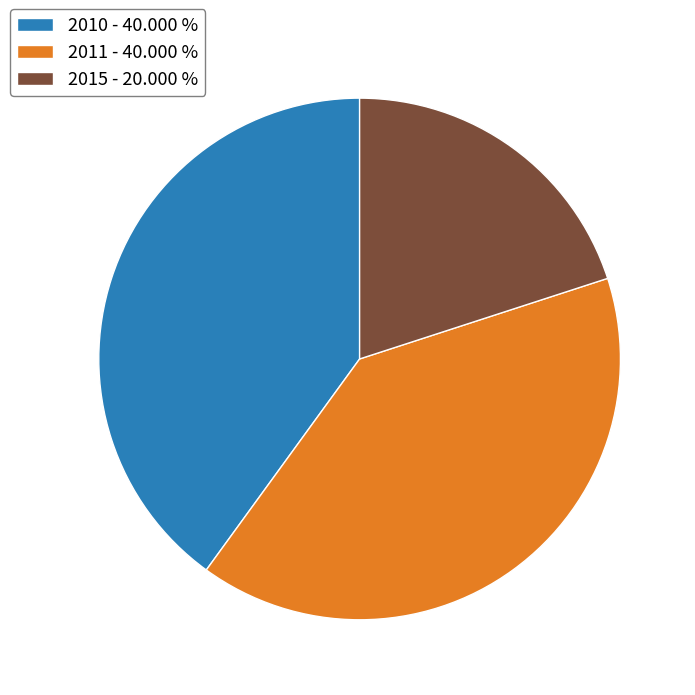

Which has a higher value, 2010 - 40.000 % or 2015 - 20.000 %?

2010 - 40.000 %